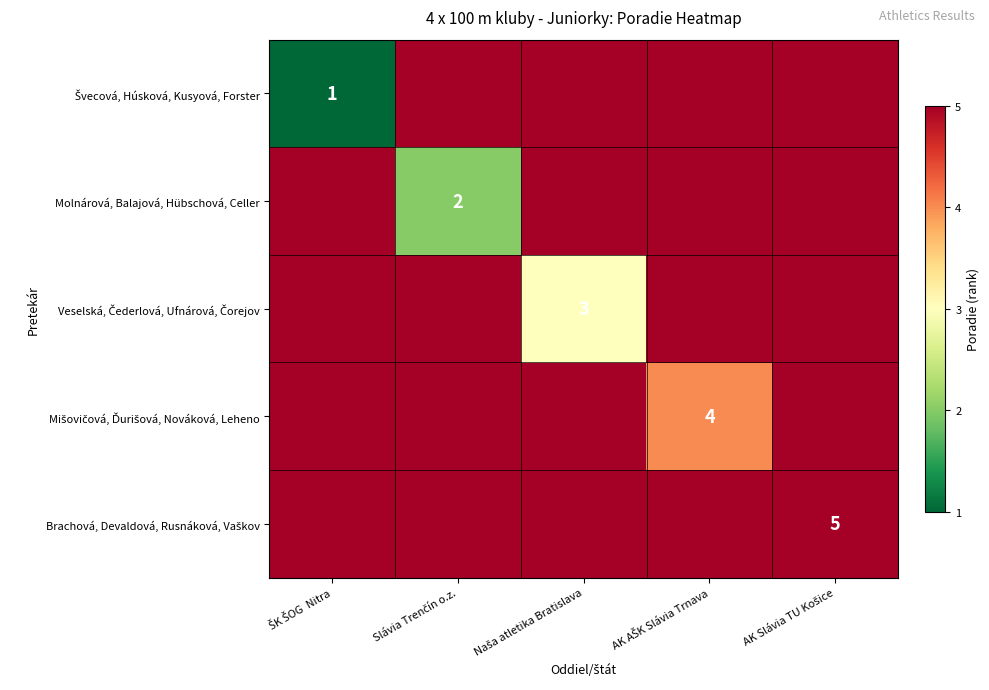

What is the total value across all series at Slávia Trenčín o.z.?

26